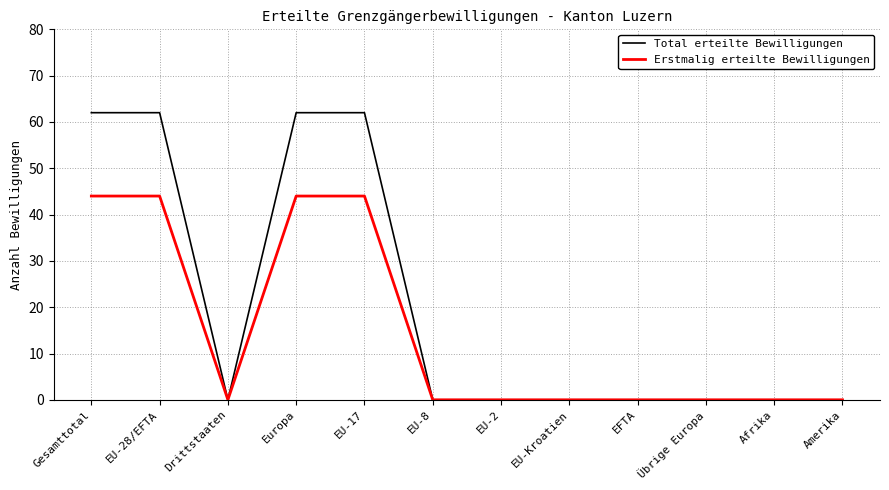

Is the value of Erstmalig erteilte Bewilligungen at EU-28/EFTA greater than the value of Total erteilte Bewilligungen at Übrige Europa?

Yes